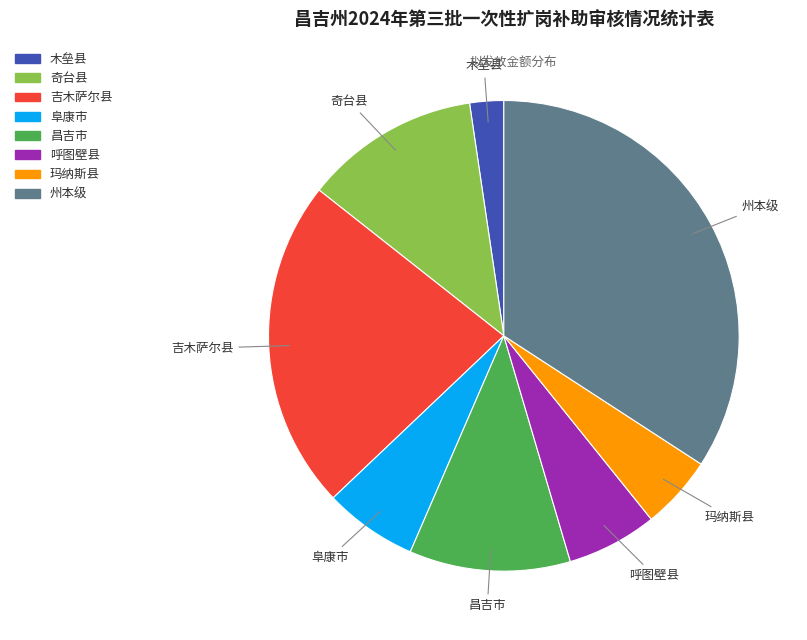

Is there a majority slice in this chart?

No